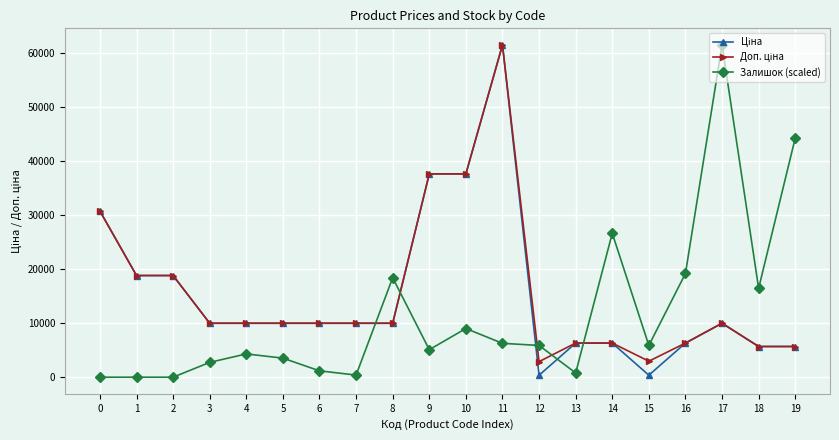

At how many categories does at least one series exceed 38535?

3